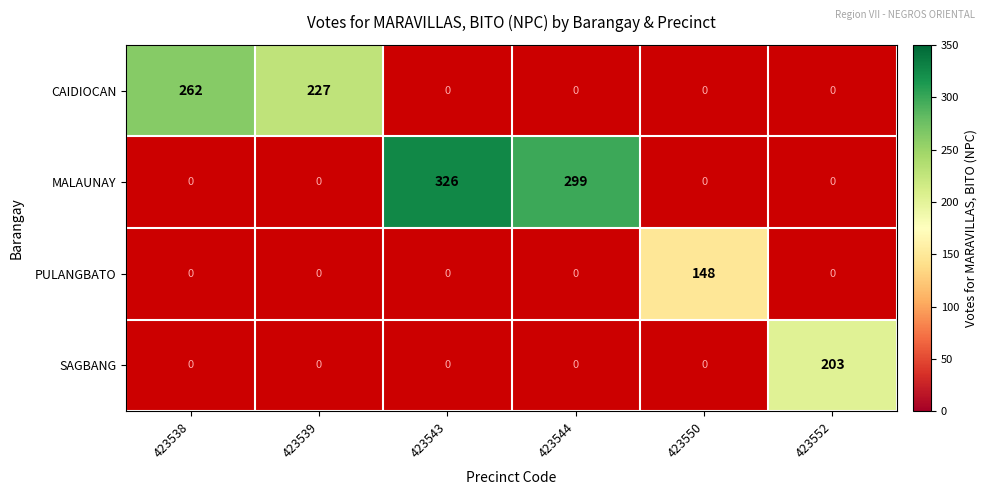

Which category has the lowest value across all series?

423550